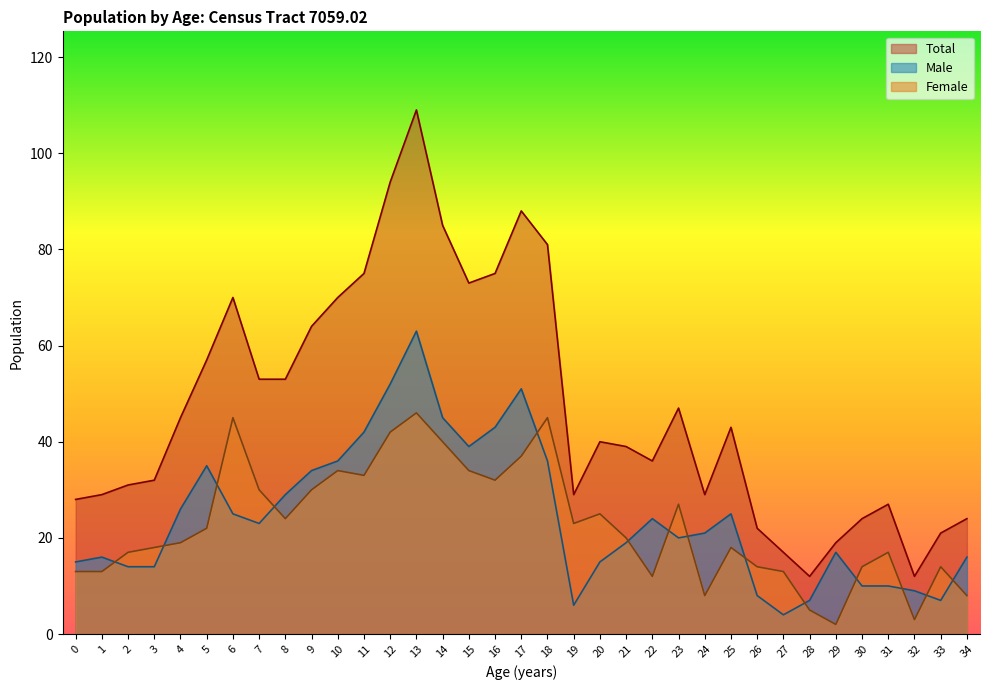

What is the sum of all Male values?

856